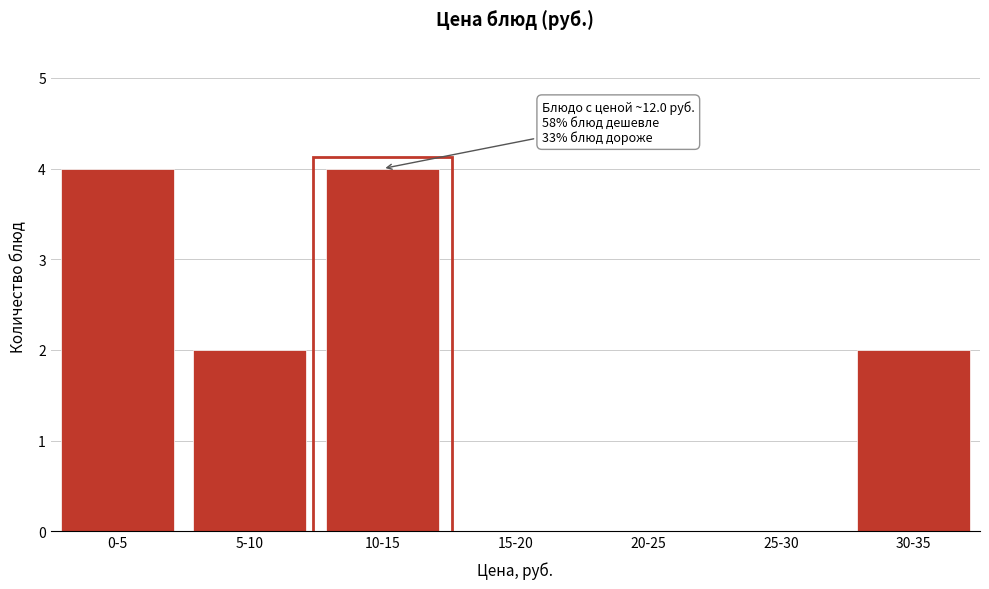

Reading right to left, extract all data points from this chart.

30-35=2	25-30=0	20-25=0	15-20=0	10-15=4	5-10=2	0-5=4